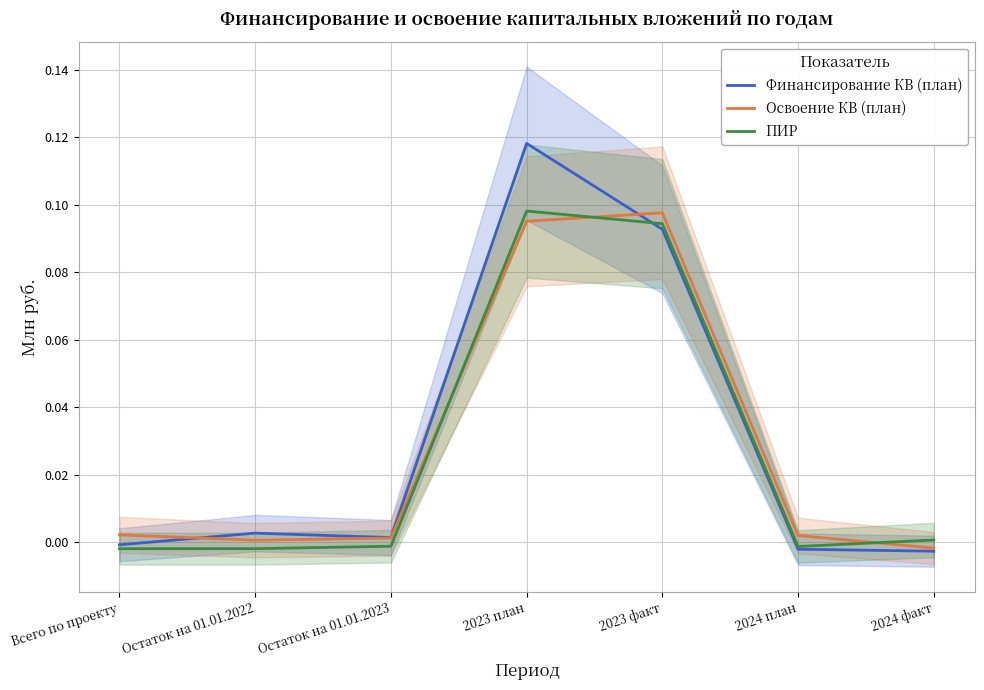

Which series ends up on top after the final intersection of ПИР and Финансирование КВ (план)?

ПИР